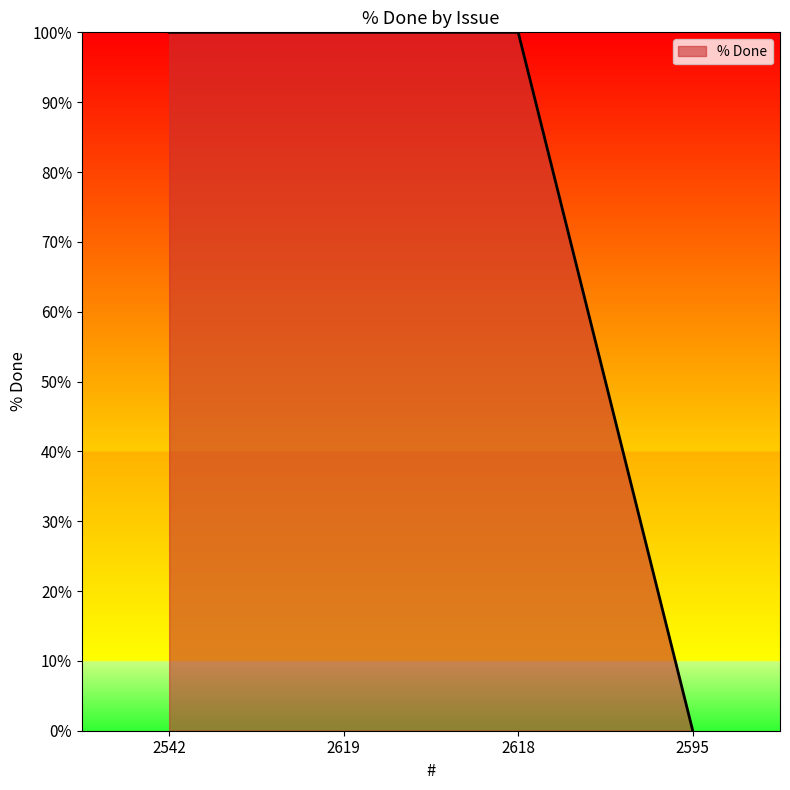

What is the sum of the values at 2618 and 2619?

200